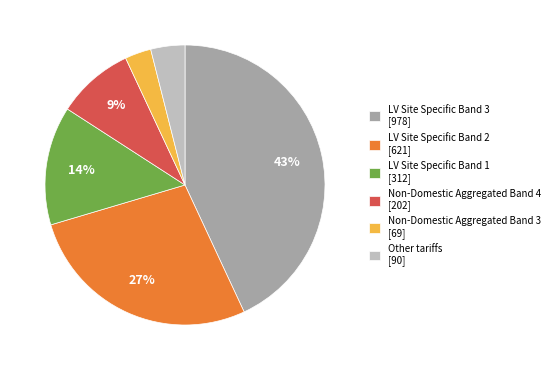

Which slice is the largest?

LV Site Specific Band 3 [978]